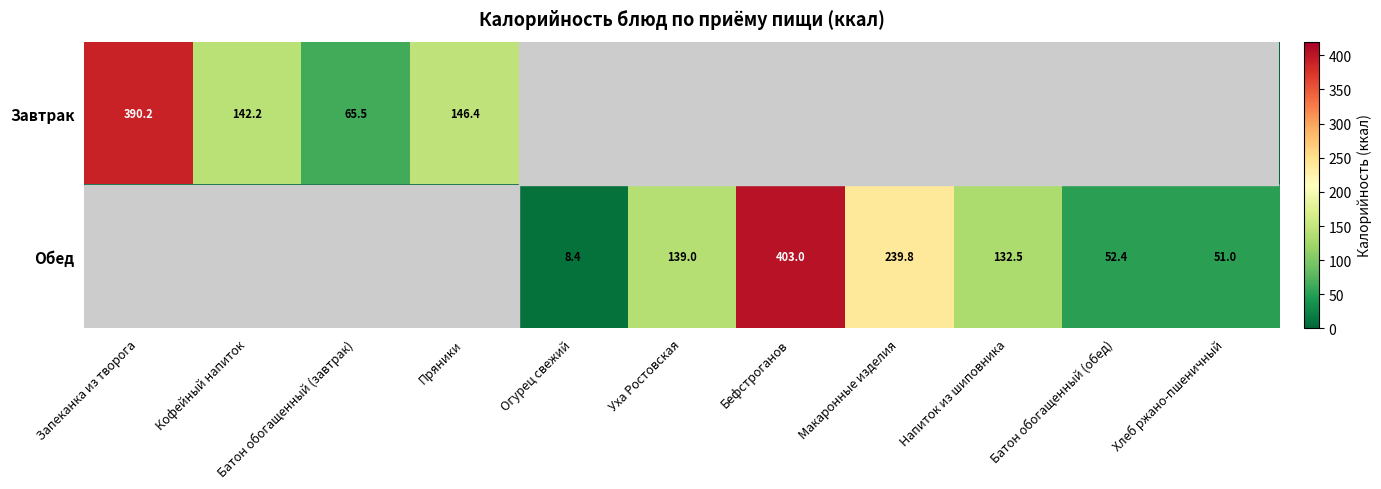

The value of Обед at Макаронные изделия is 150.6. True or false?

False